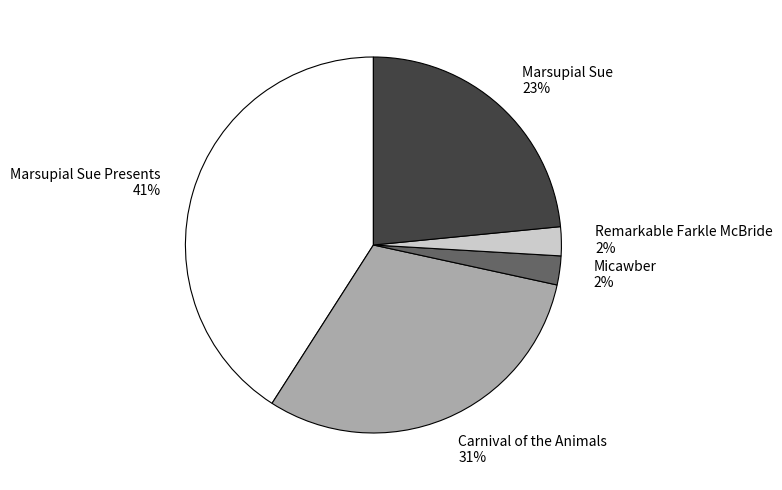

Do Marsupial Sue and Micawber together represent more than half of the pie?

No